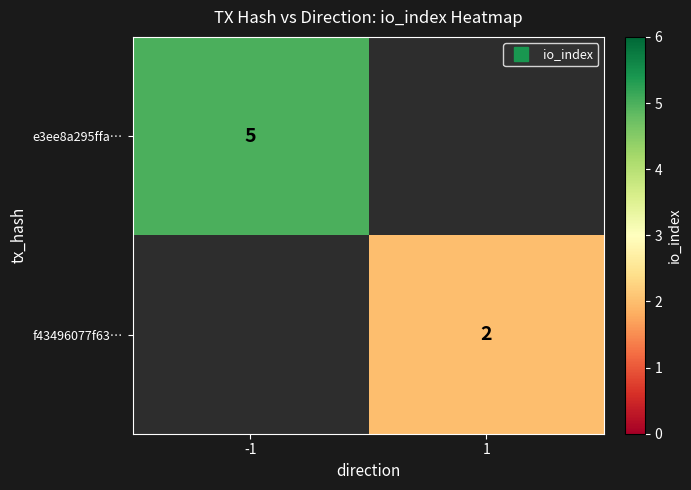

Is it true that f43496077f63… equals 1.2 at 1?

False